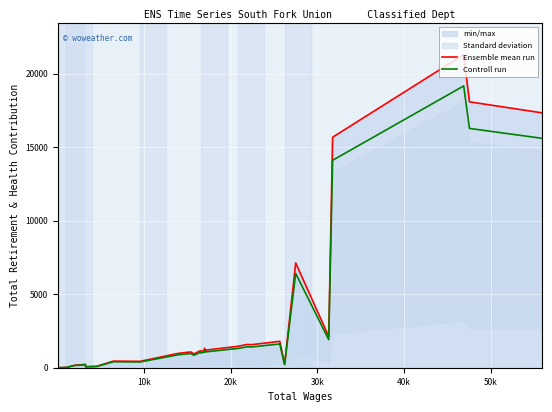

True or false: Controll run has more than 1 interior local peaks.

True